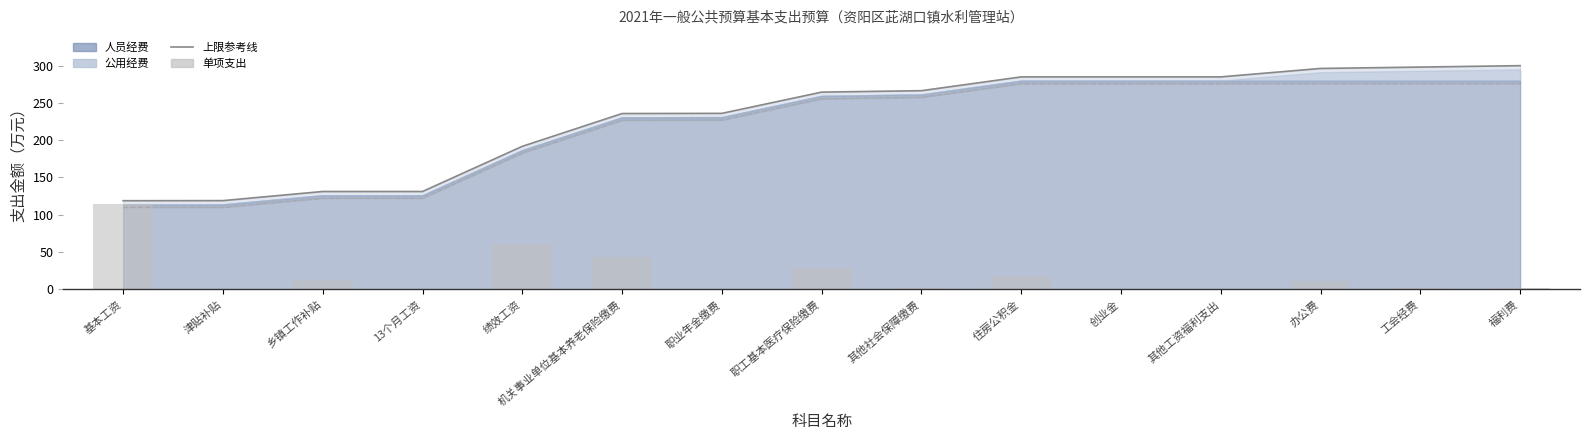

The value of 单项支出 at 绩效工资 is 34.3. True or false?

False